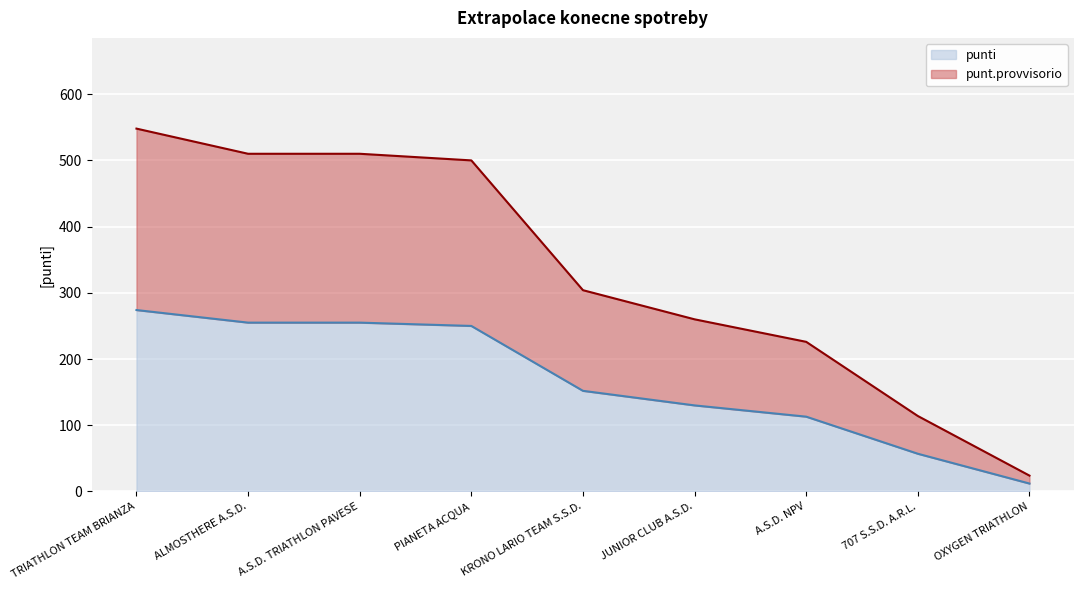

List the labels in order of punt.provvisorio value, largest first.

TRIATHLON TEAM BRIANZA, ALMOSTHERE A.S.D., A.S.D. TRIATHLON PAVESE, PIANETA ACQUA, KRONO LARIO TEAM S.S.D., JUNIOR CLUB A.S.D., A.S.D. NPV, 707 S.S.D. A.R.L., OXYGEN TRIATHLON